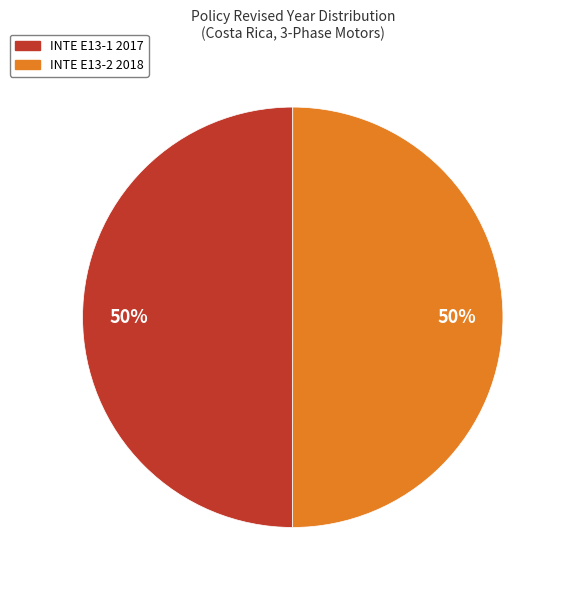

What is the ratio of the value at INTE E13-1 2017 to the value at INTE E13-2 2018?

1.0